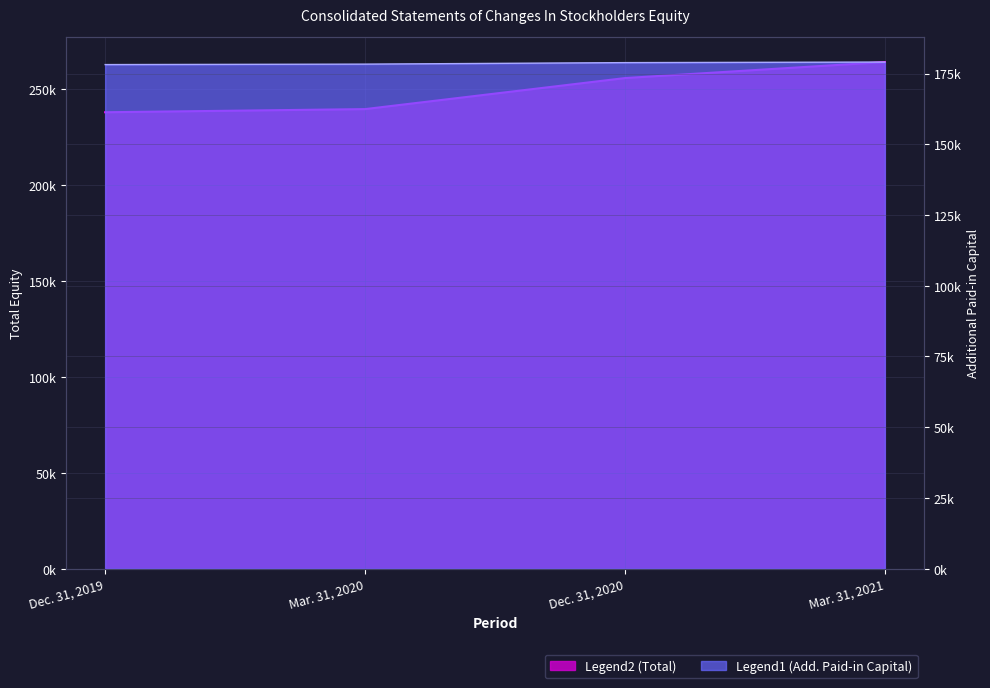

Count the Additional Paid-in Capital [Member] values in the range 178320 to 179055.

3